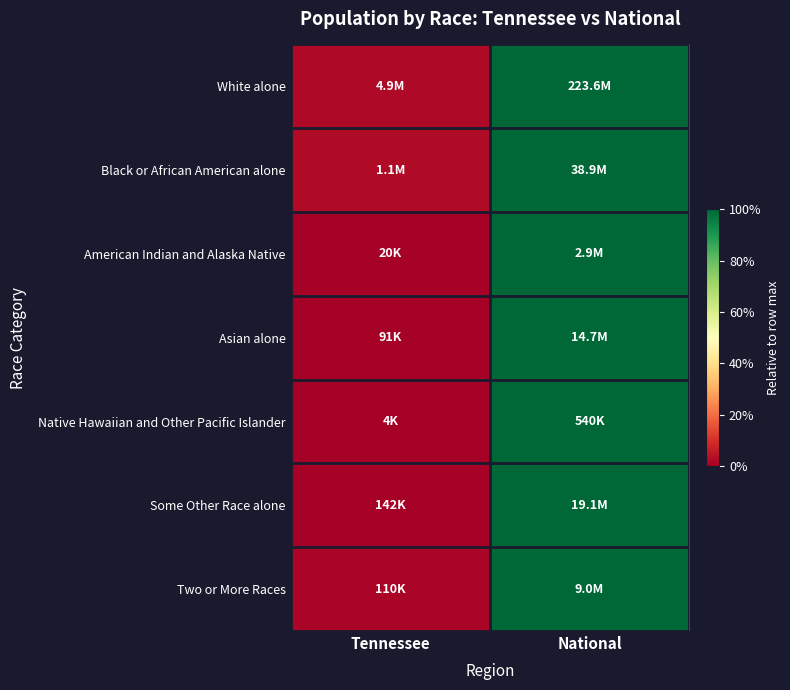

At how many categories does at least one series exceed 0?

2